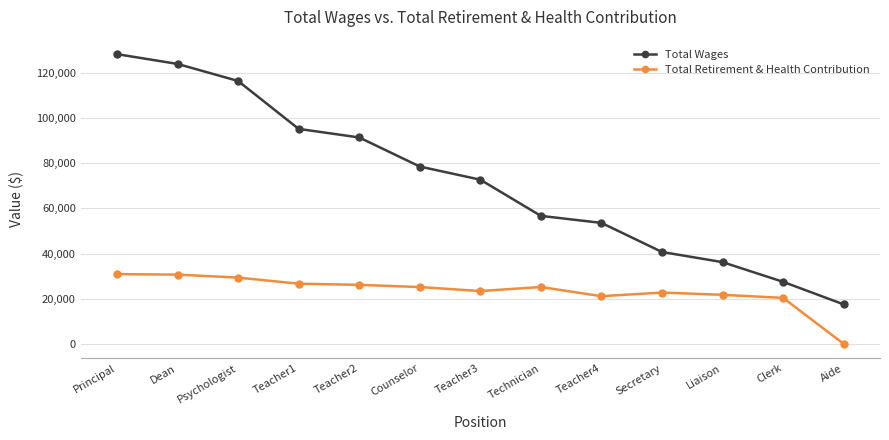

The Total Wages series shows 61242 at Teacher1. True or false?

False